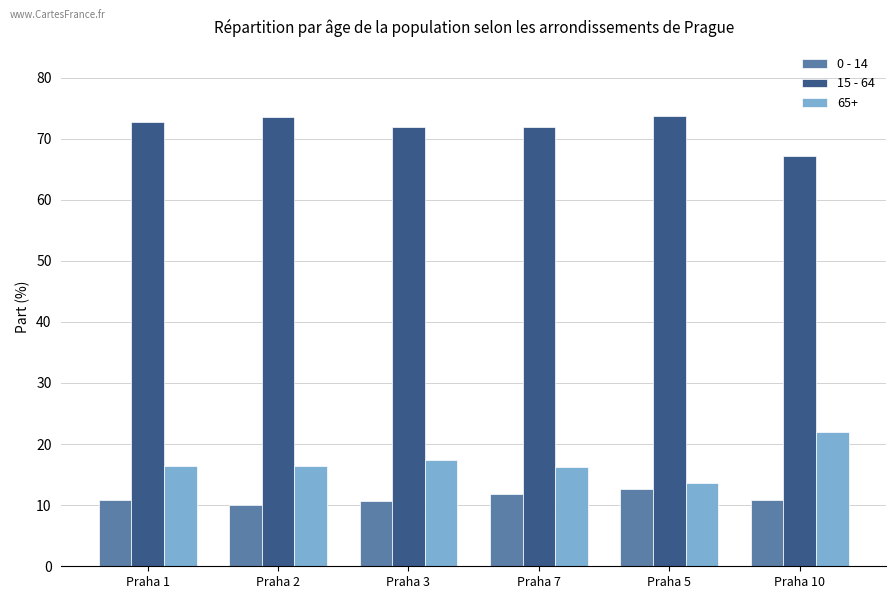

What position from the left is Praha 5?

5